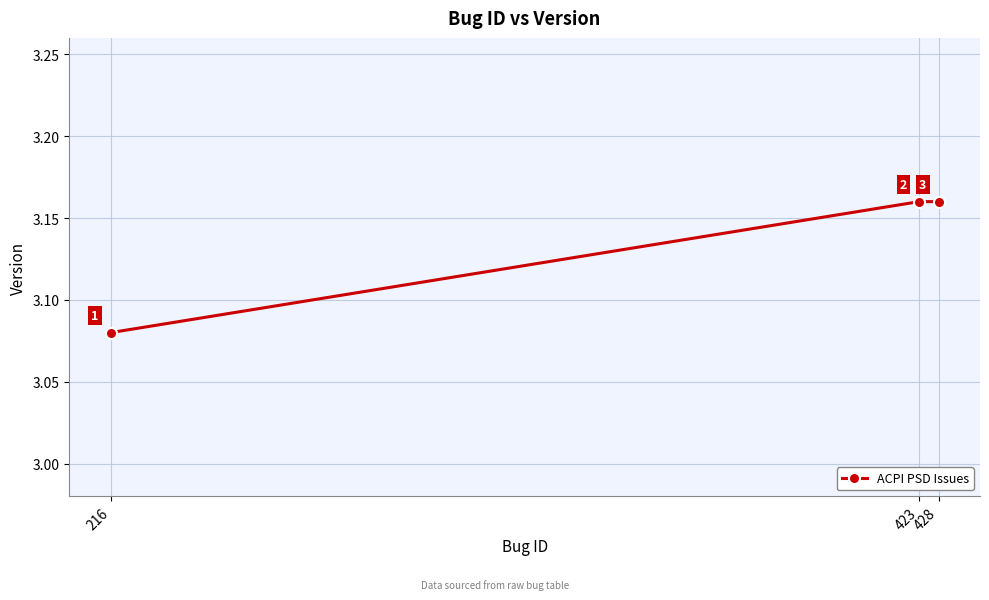

Is it true that the value at 216 is 0.9?

False